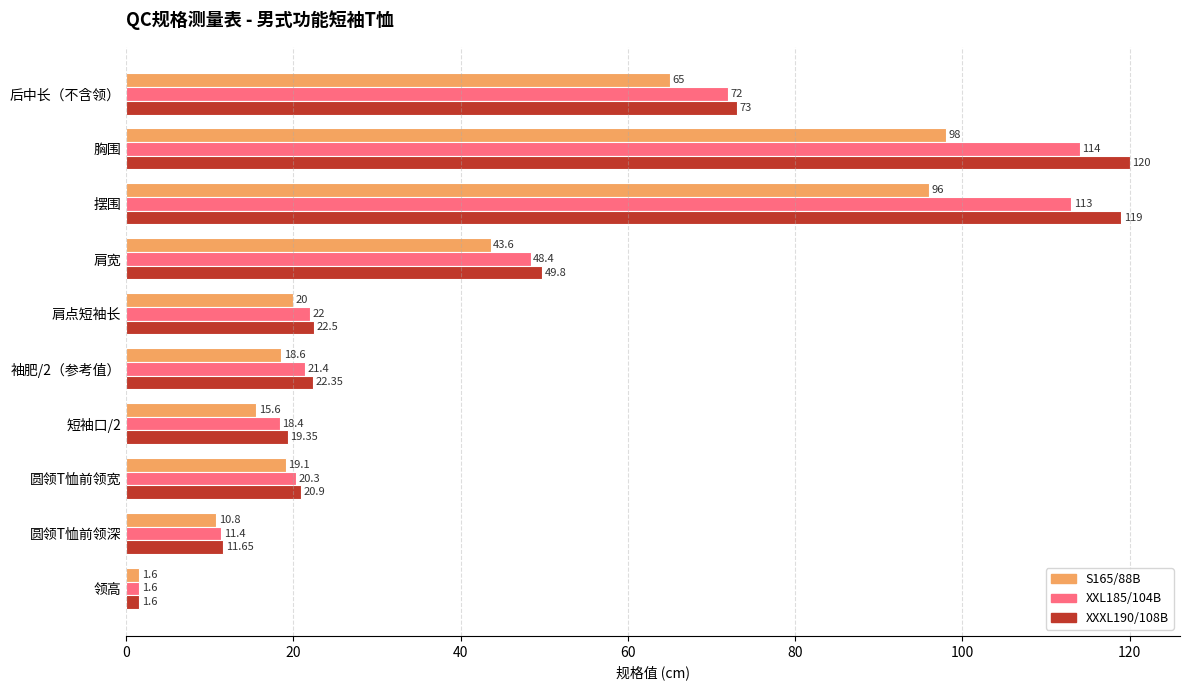

Rank the categories by XXL185/104B value from lowest to highest.

领高, 圆领T恤前领深, 短袖口/2, 圆领T恤前领宽, 袖肥/2（参考值）, 肩点短袖长, 肩宽, 后中长（不含领）, 摆围, 胸围